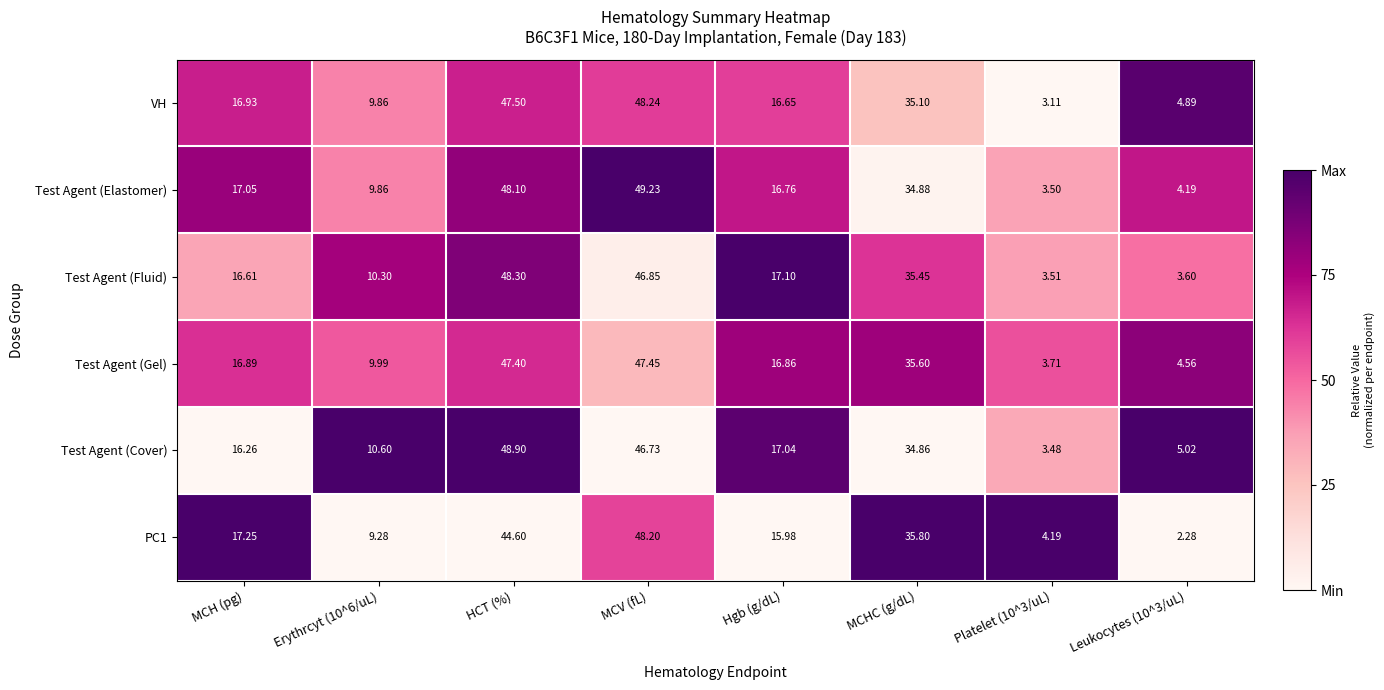

Is the value of PC1 at Hgb (g/dL) greater than the value of Test Agent (Gel) at MCHC (g/dL)?

No